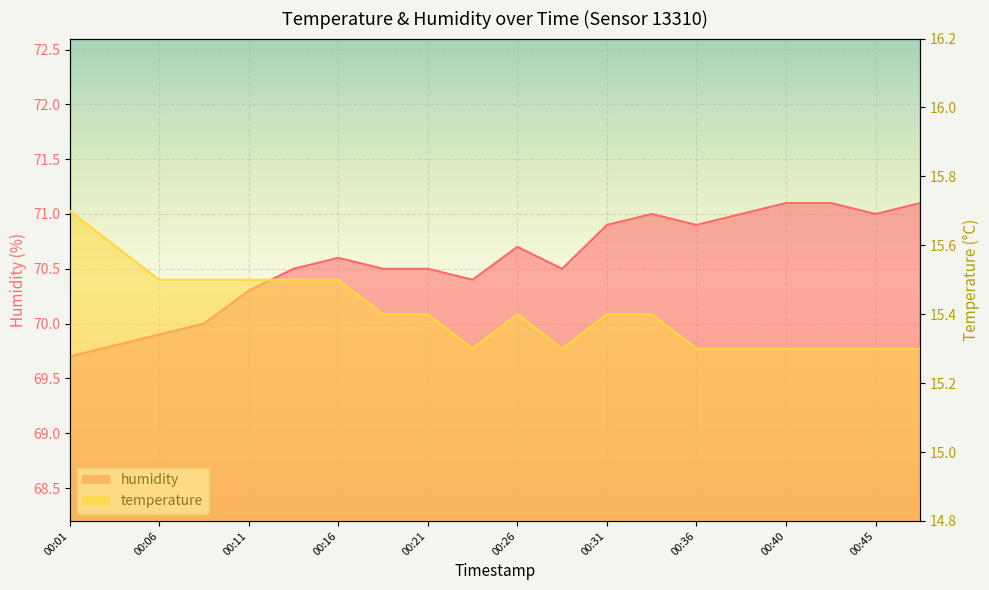

At which category is the sum across all series the highest?

00:33